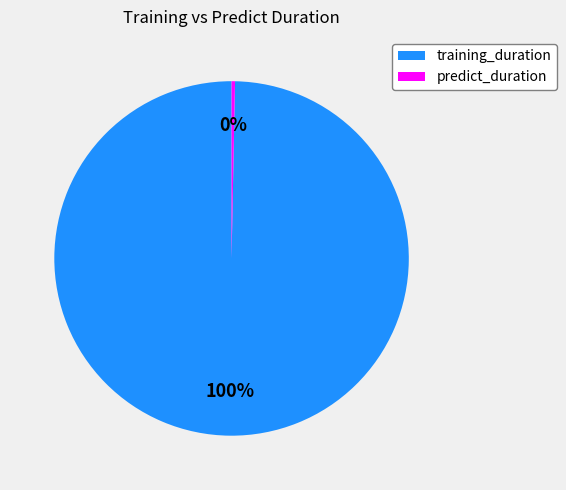

To the nearest percent, what is the combined percentage of predict_duration and training_duration?

100%